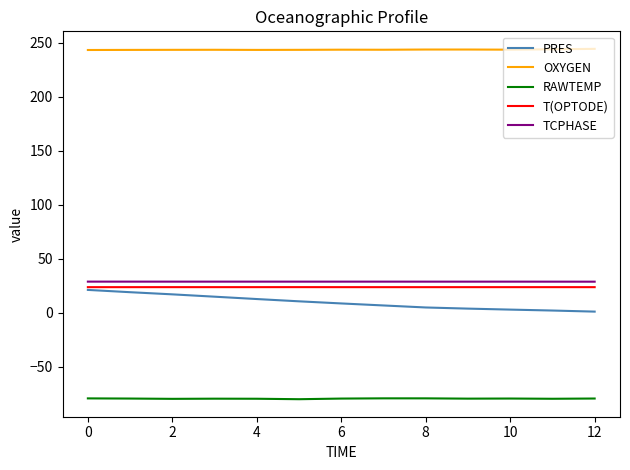

True or false: TCPHASE and OXYGEN cross at least once.

False